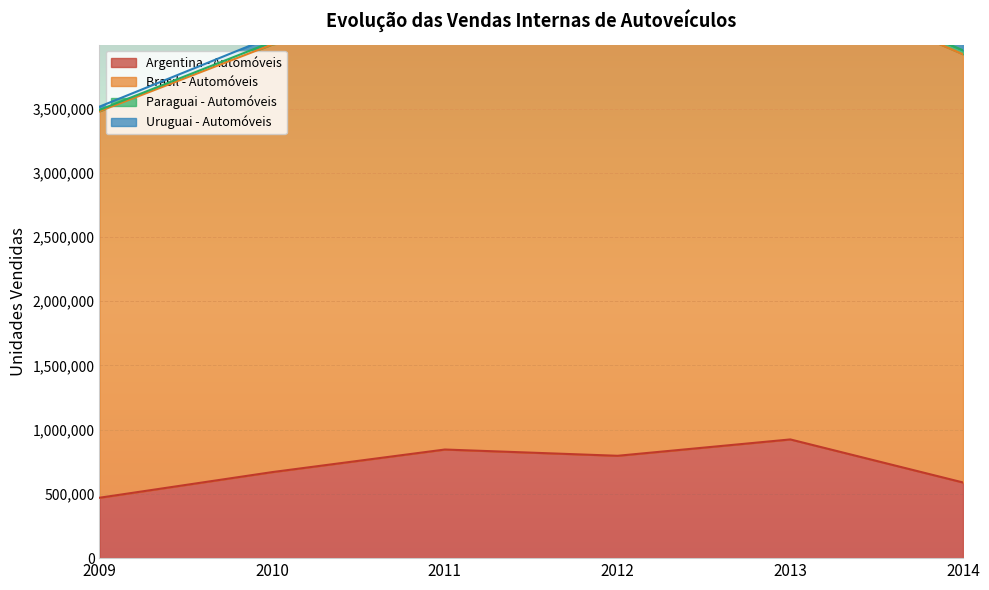

Where is the first local maximum for Paraguai - Automóveis?

2011